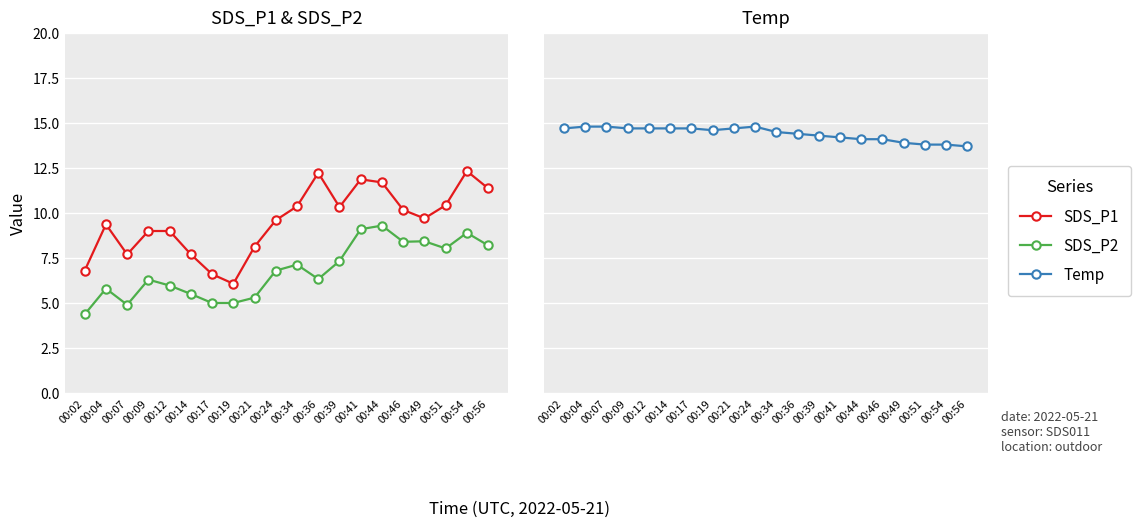

What is the value of the Temp point at the 6th from the left?

14.7